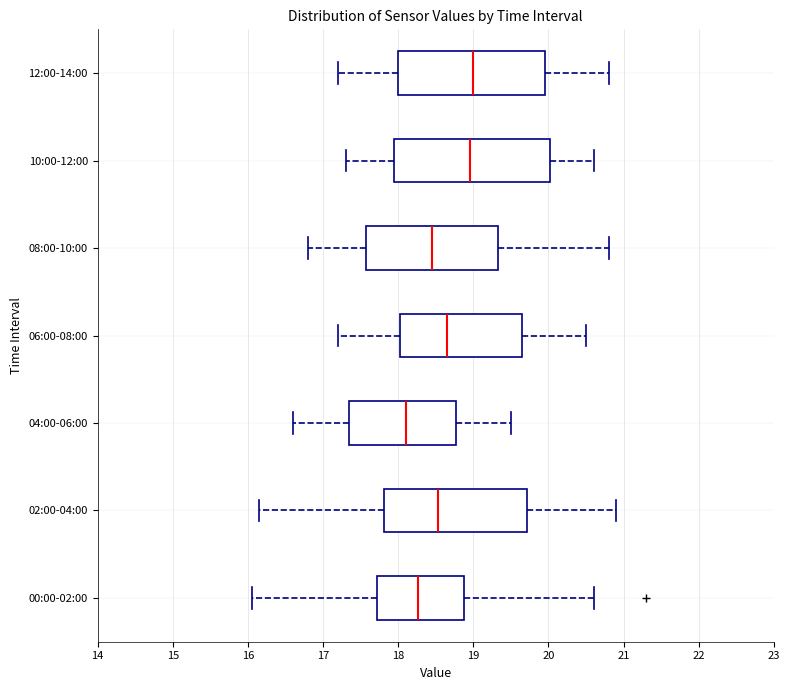

Reading bottom to top, transcribe this box plot: for each box, give where its median line is, the range the box spans, and where its two whiskers end, as read against the x-axis. The values are not printed on the chart, so give them approximately, as read against the axis.

00:00-02:00: median 18.3, box 17.7 to 18.9, whiskers 16.1 to 20.6
02:00-04:00: median 18.5, box 17.8 to 19.7, whiskers 16.2 to 20.9
04:00-06:00: median 18.1, box 17.4 to 18.8, whiskers 16.6 to 19.5
06:00-08:00: median 18.7, box 18.0 to 19.7, whiskers 17.2 to 20.5
08:00-10:00: median 18.5, box 17.6 to 19.3, whiskers 16.8 to 20.8
10:00-12:00: median 19.0, box 18.0 to 20.0, whiskers 17.3 to 20.6
12:00-14:00: median 19.0, box 18.0 to 20.0, whiskers 17.2 to 20.8